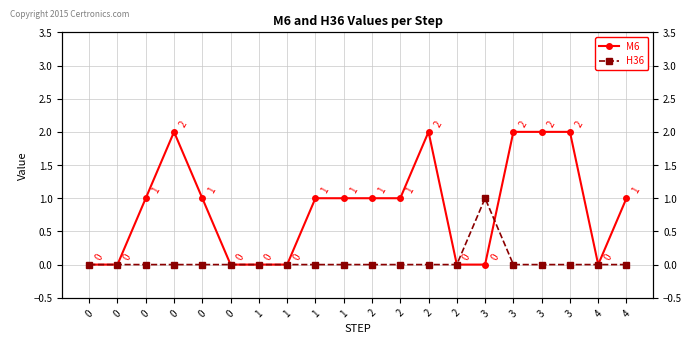

True or false: M6 and H36 cross at least once.

True